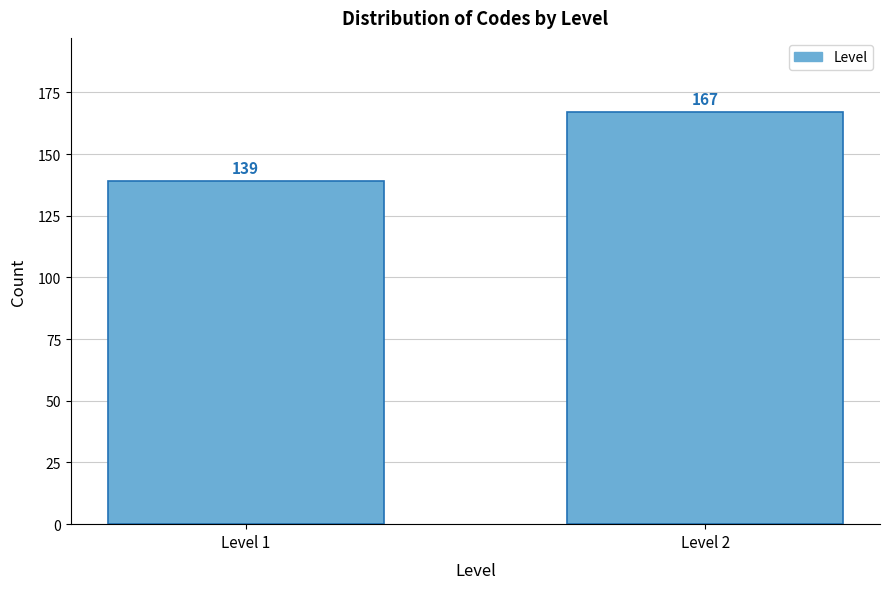

Reading left to right, extract all data points from this chart.

139	167